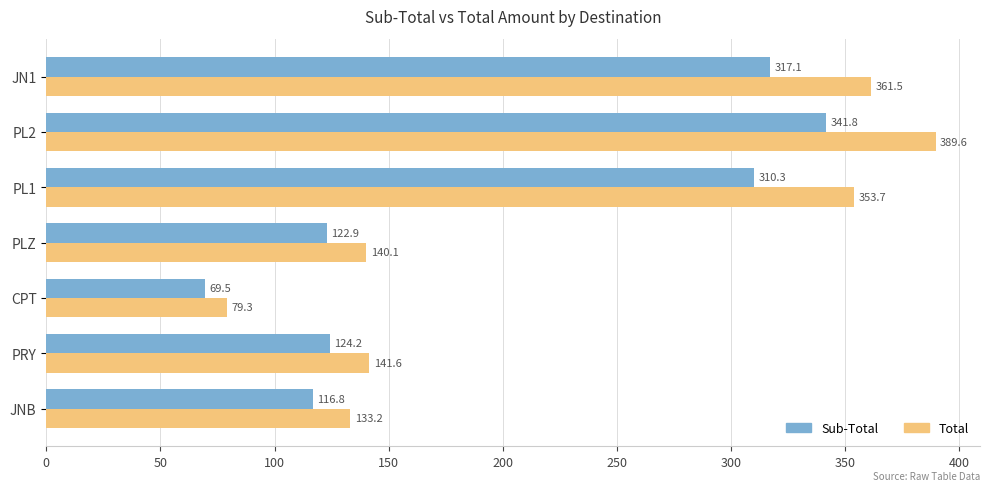

How many data points in Sub-Total are above 124?

4